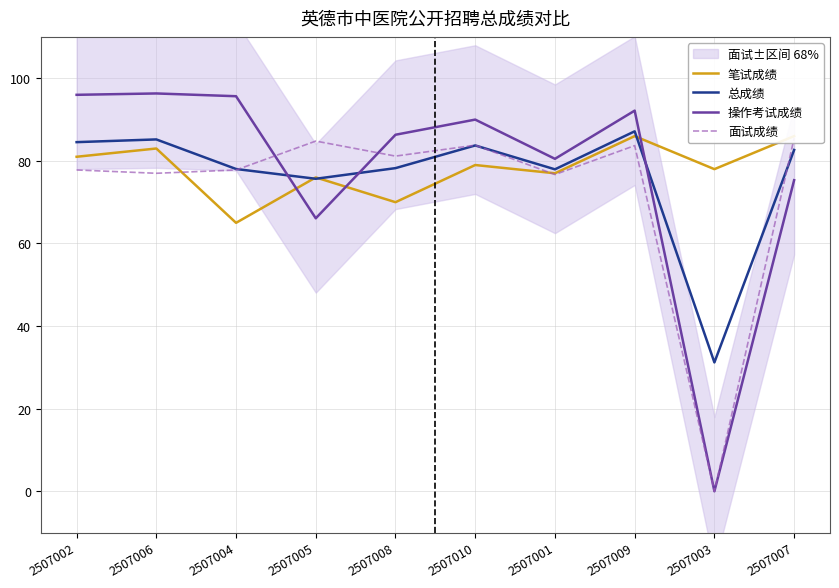

What is the difference between the second highest and second lowest values in the 面试成绩 series?

8.1